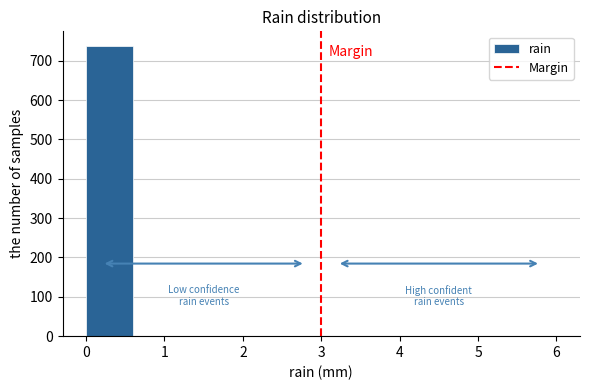

Over which range of the x-axis is the bar tallest?

0.0 to 0.6